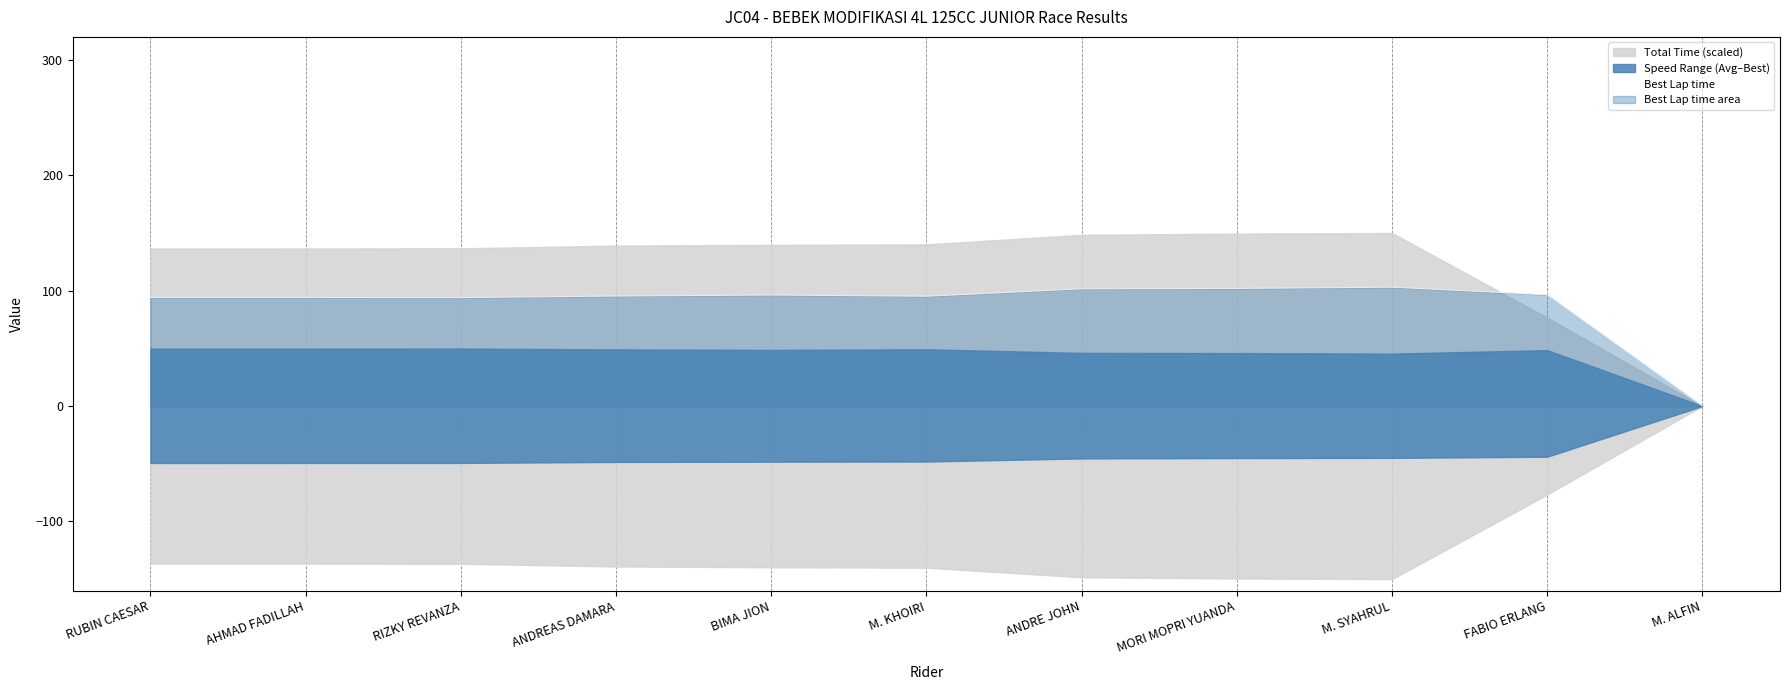

What is the sum of all values?

971.9